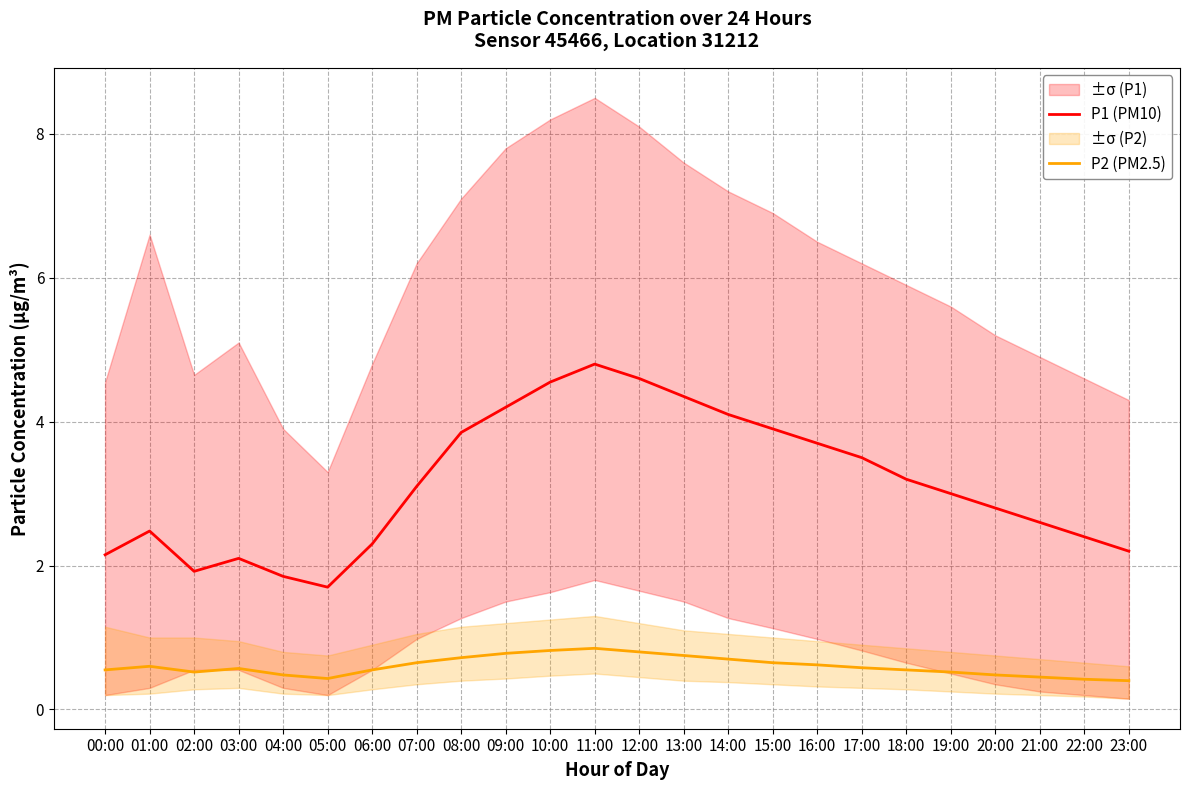

Between 06:00 and 03:00, which is larger?

06:00